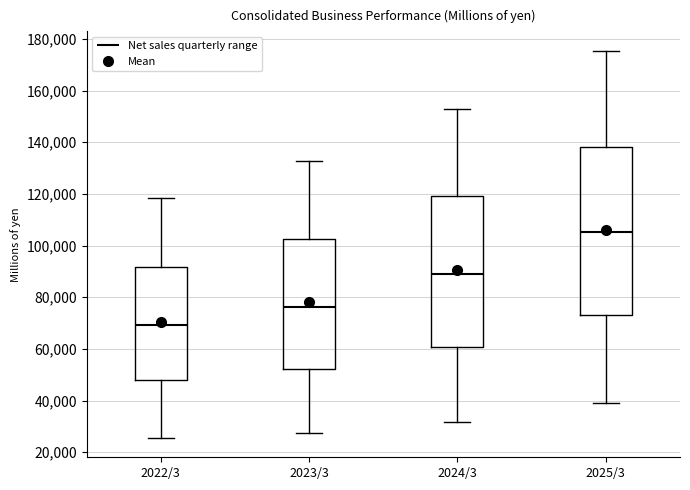

Comparing the boxes themselves (not the whiskers), which one is the tallest?

2025/3